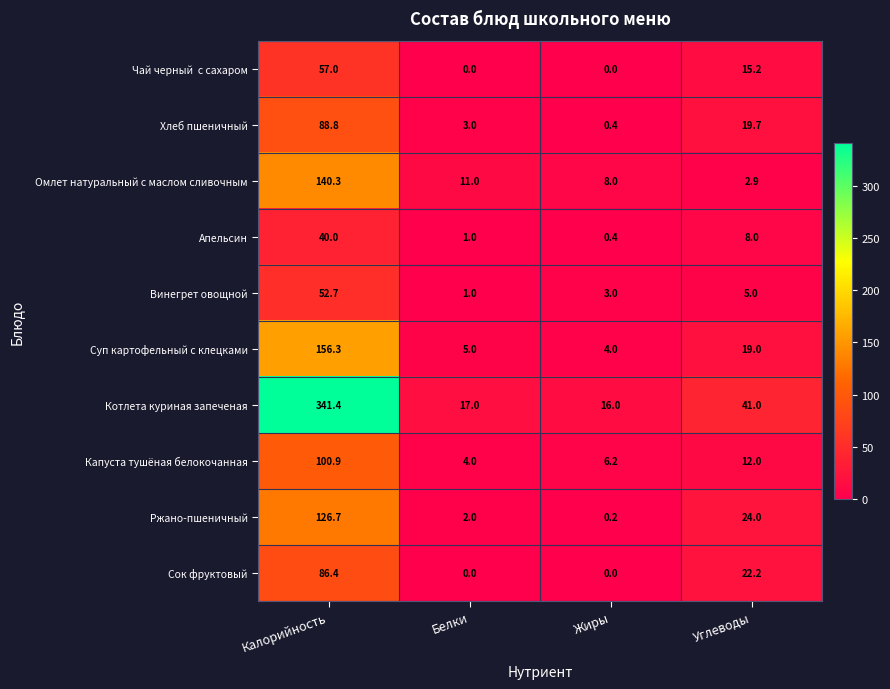

The value of Хлеб пшеничный at Калорийность is 88.8. True or false?

True